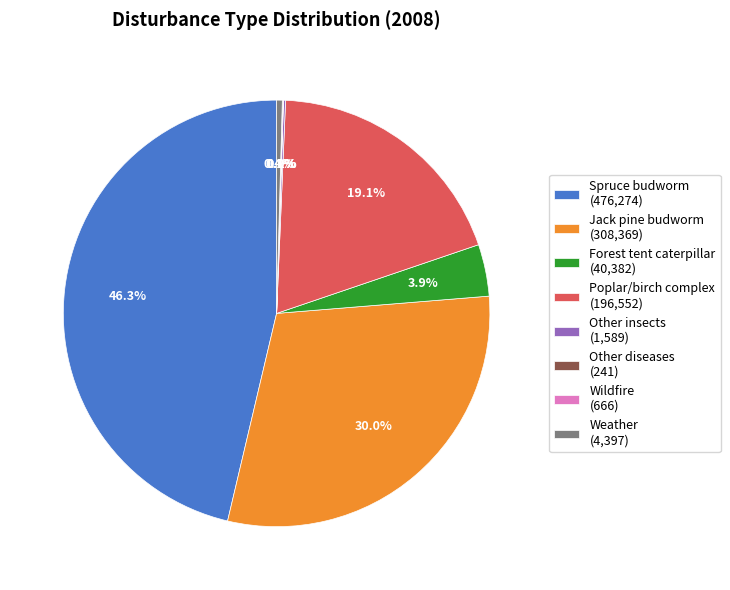

Is there a majority slice in this chart?

No